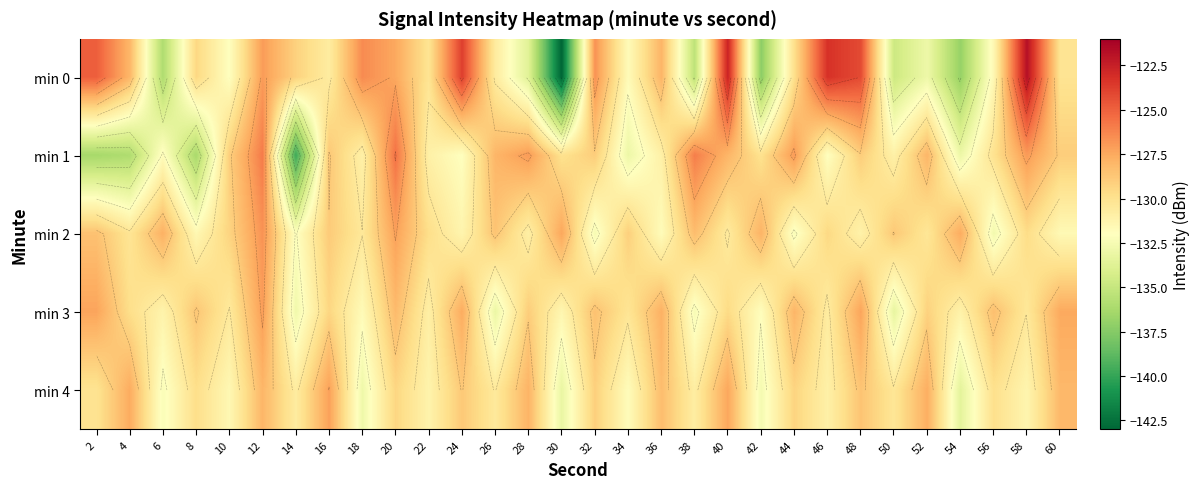

At how many categories does at least one series exceed -132?

30